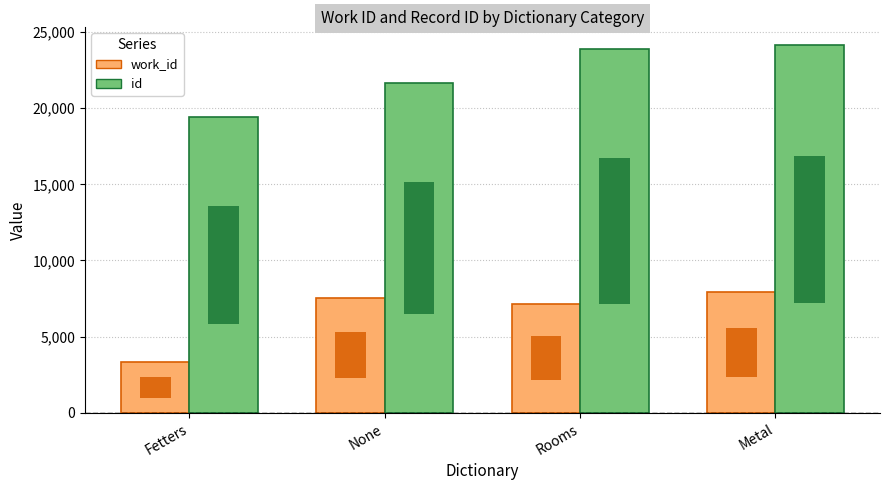

The value of work_id at None is 7536. True or false?

True